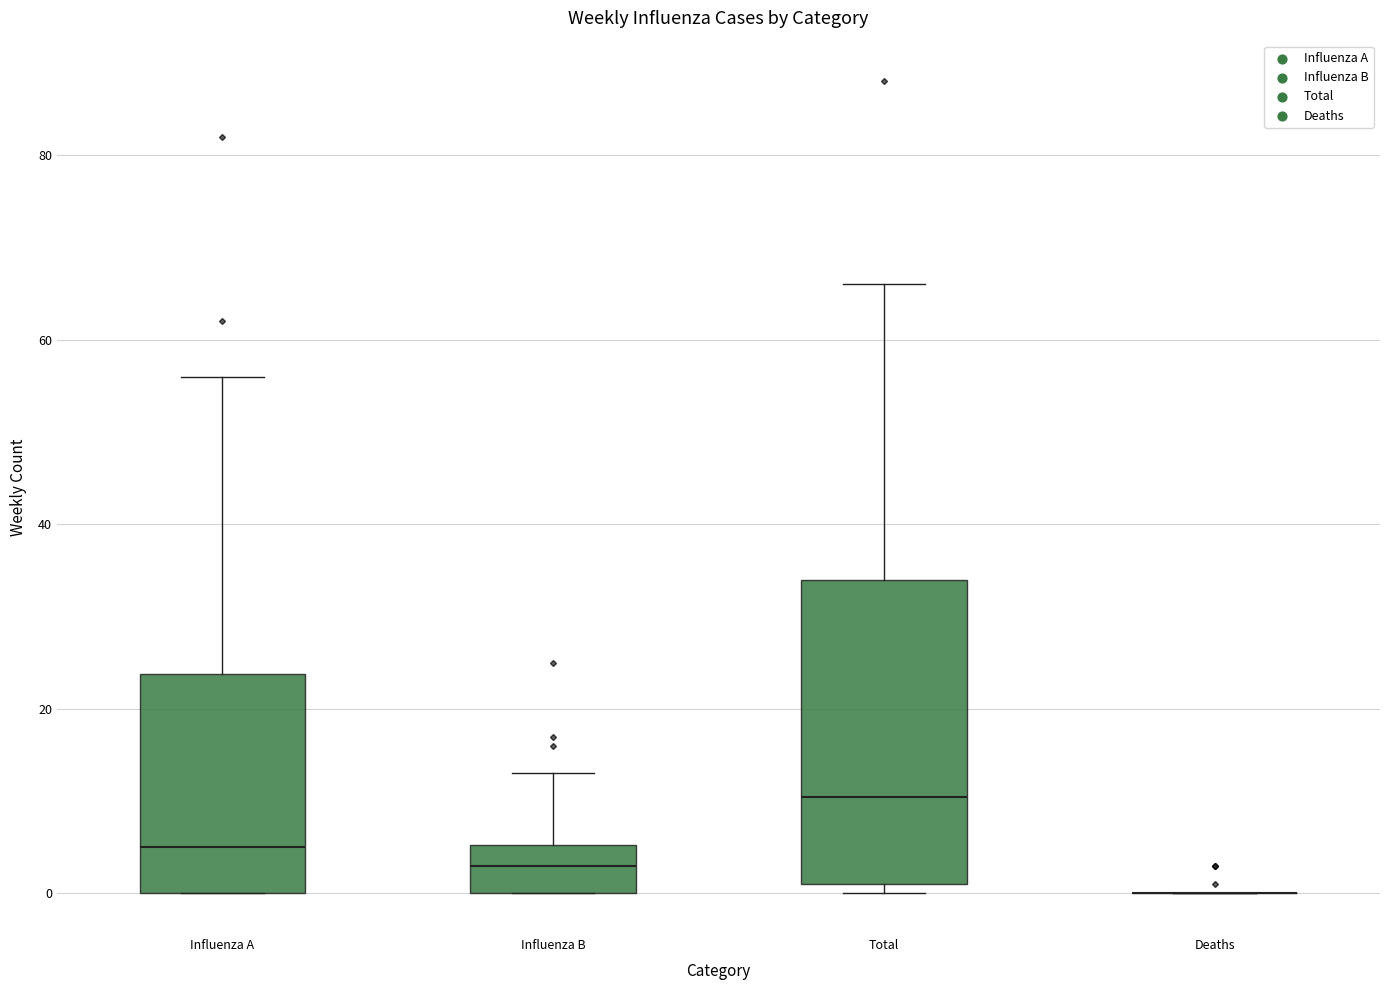

Reading left to right, read every box against the y-axis: the position of its median line, the range the box covers, and the ends of its whiskers. The values are not printed on the chart, so give them approximately, as read against the axis.

Influenza A: median 6, box 0 to 24, whiskers 0 to 56
Influenza B: median 4, box 0 to 6, whiskers 0 to 14
Total: median 10, box 2 to 34, whiskers 0 to 66
Deaths: box collapsed to a line at 0, whiskers 0 to 0